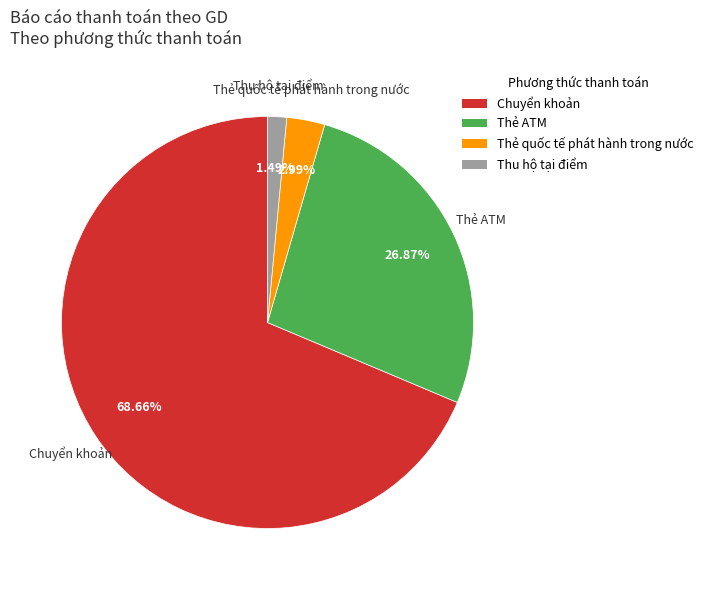

True or false: Chuyển khoản accounts for 69% of the total.

True